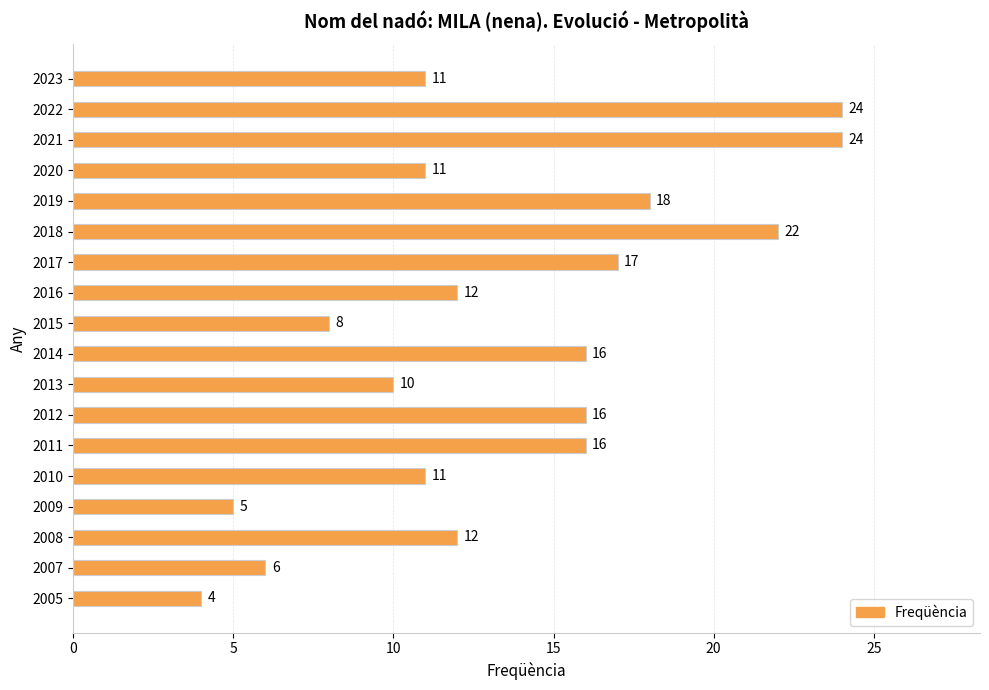

What is the value of the 8th bar from the top?

12